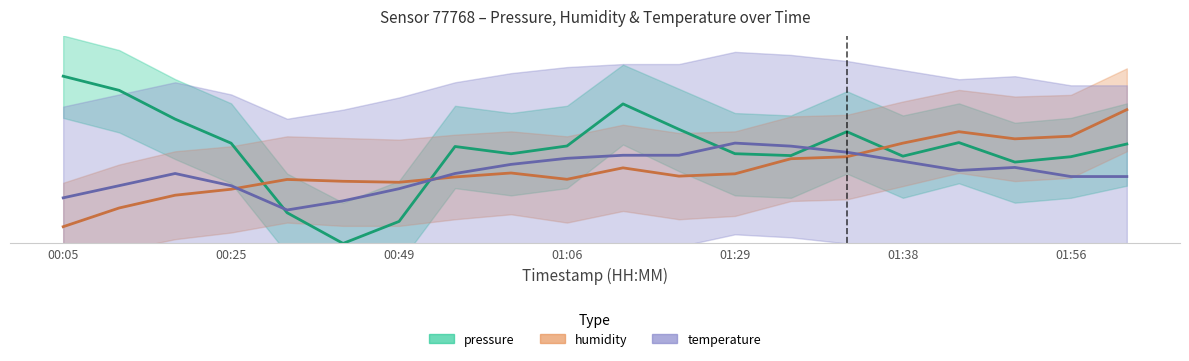

The pressure series shows 5000.0 at 00:05. True or false?

True